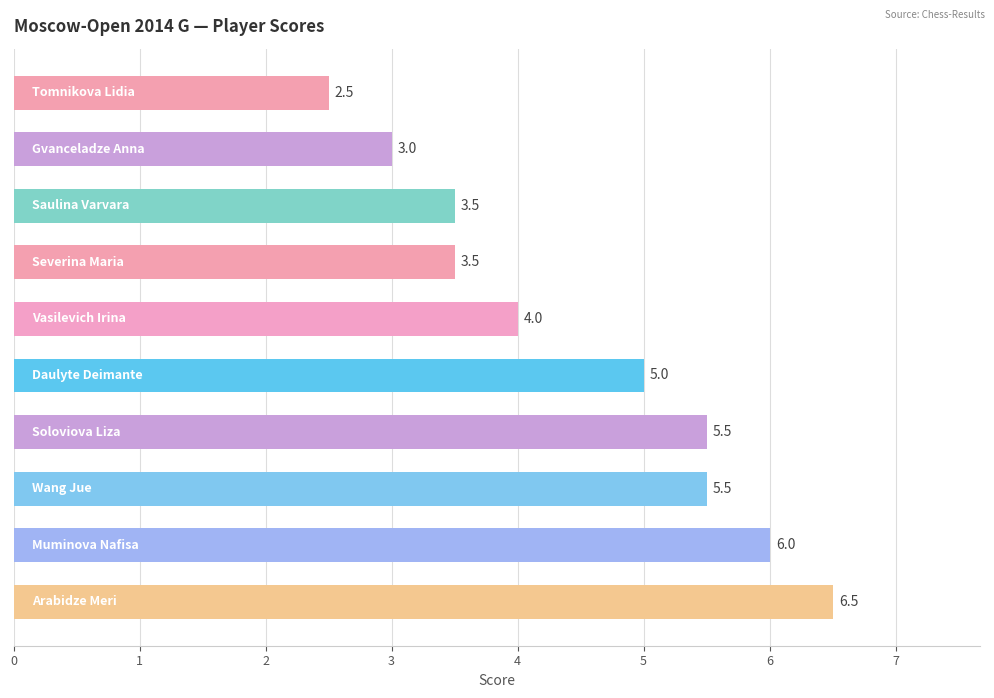

How many bars are there in total?

10